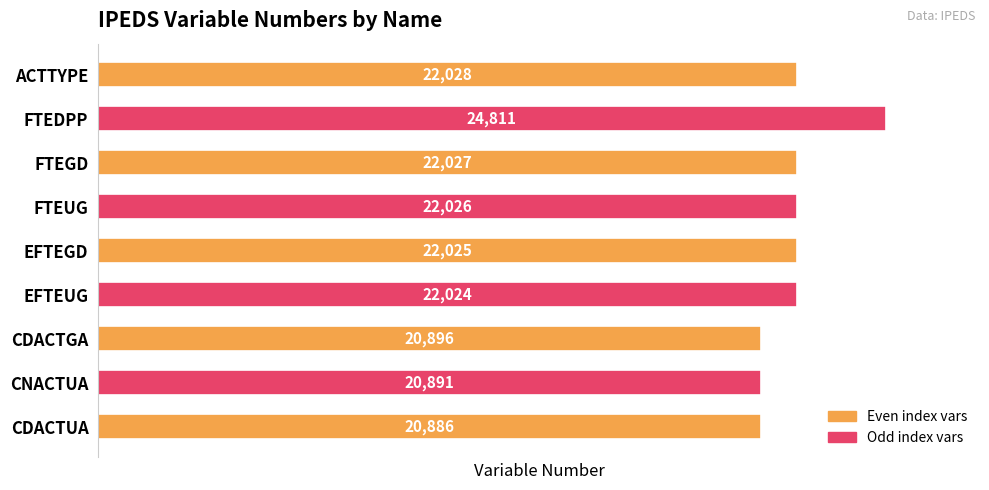

Where is the data nearest to the value 22848?

ACTTYPE